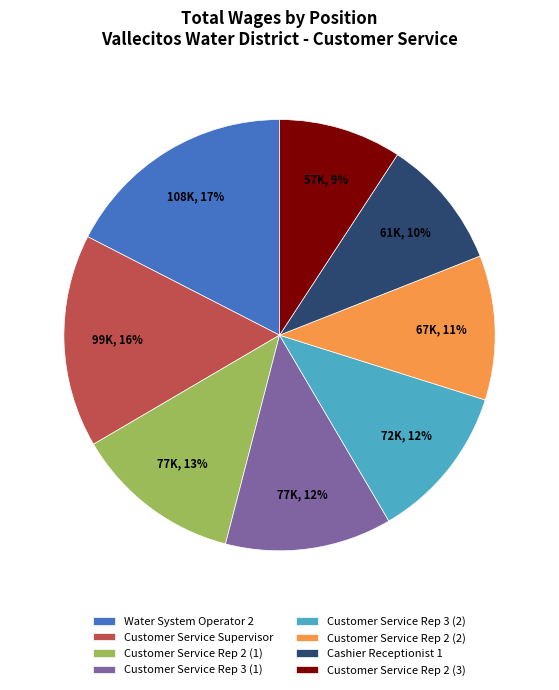

Do Water System Operator 2 and Cashier Receptionist 1 together represent more than half of the pie?

No